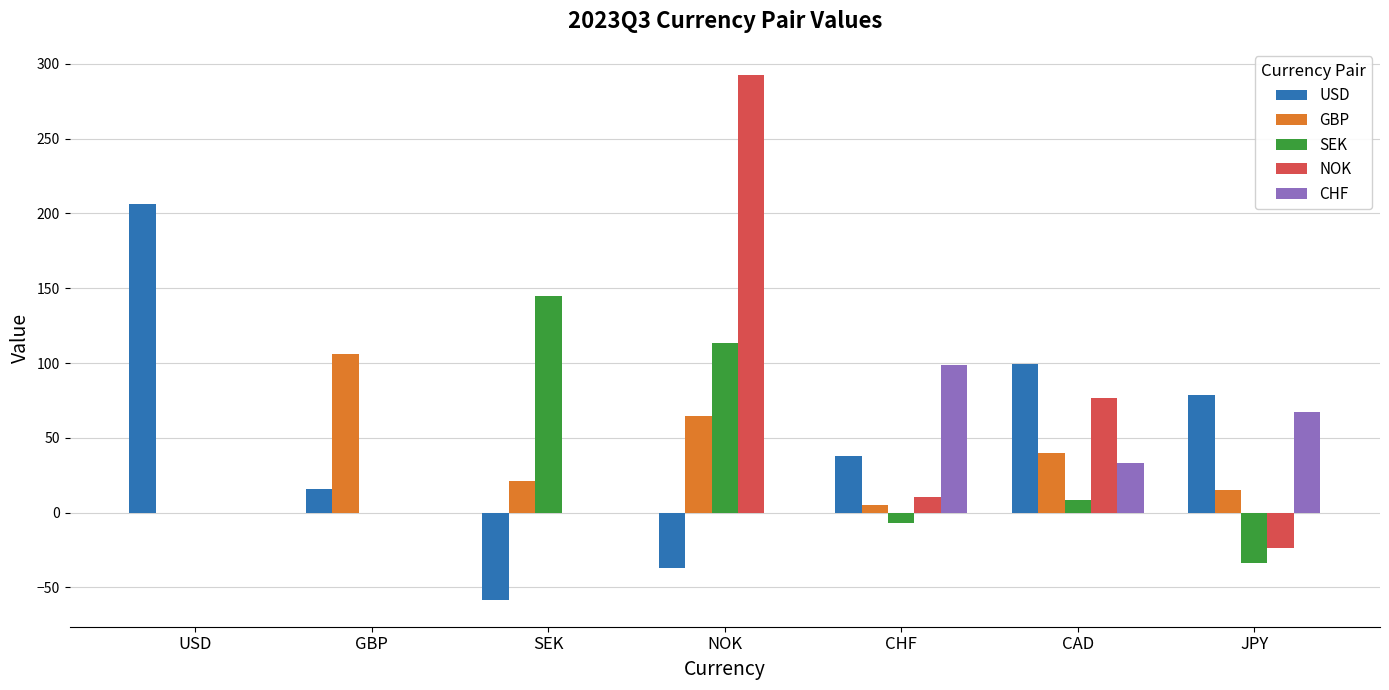

Between GBP and NOK, which series saw the biggest shift?

NOK